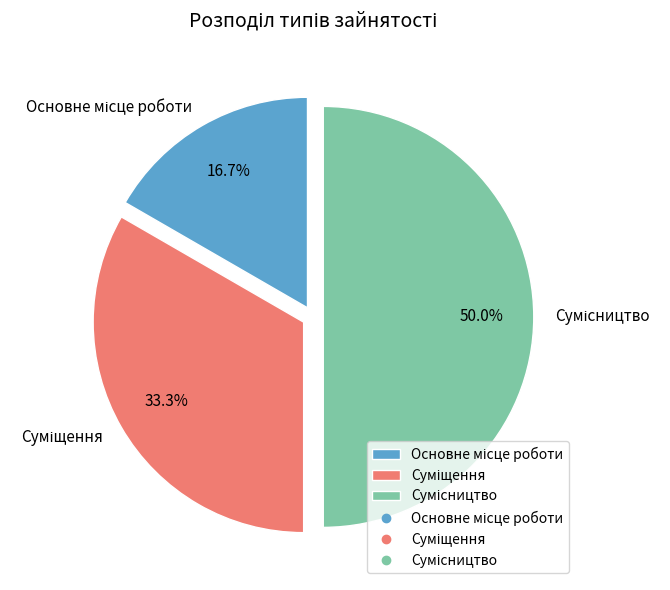

How many slices are in this pie chart?

3